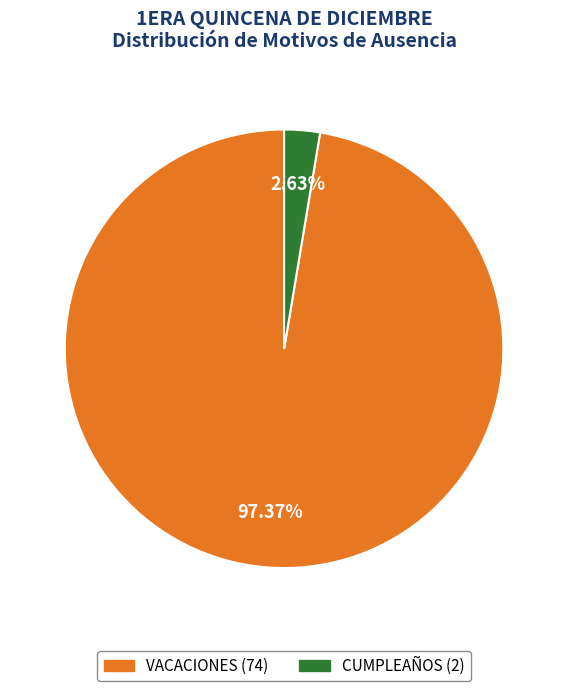

What percentage is the VACACIONES slice, to the nearest percent?

97%